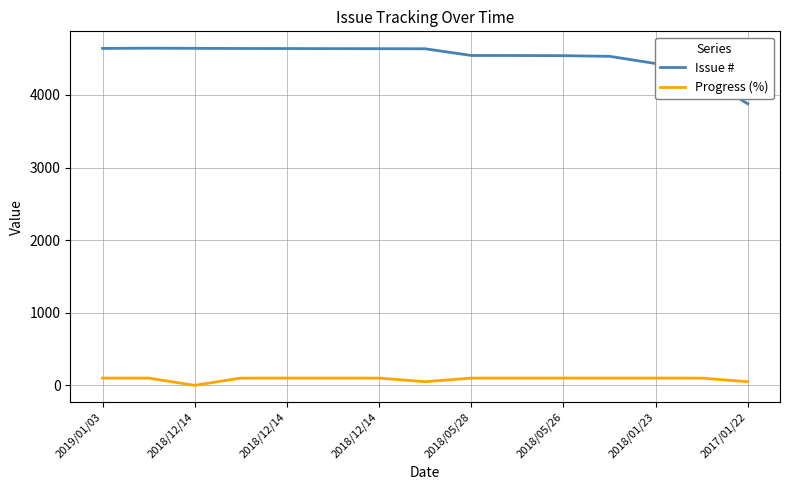

Rank the series by their average value, from highest to lowest.

Issue #, Progress (%)